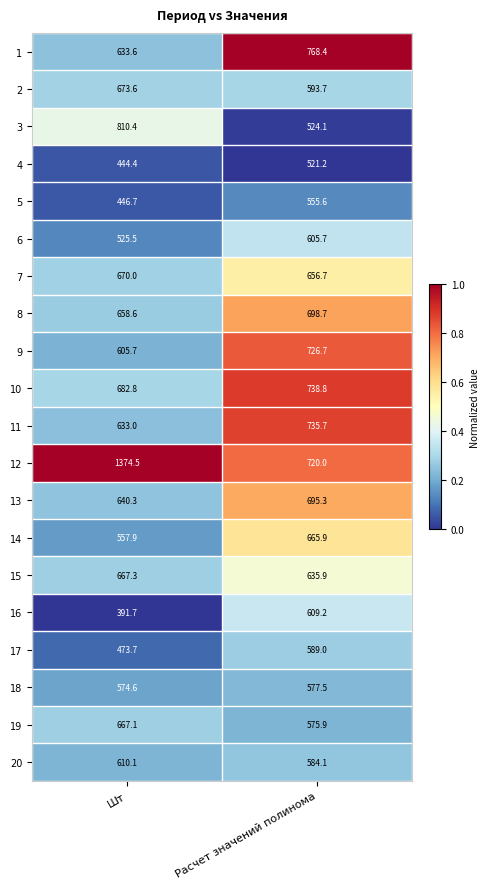

Which series has the widest spread of values?

12